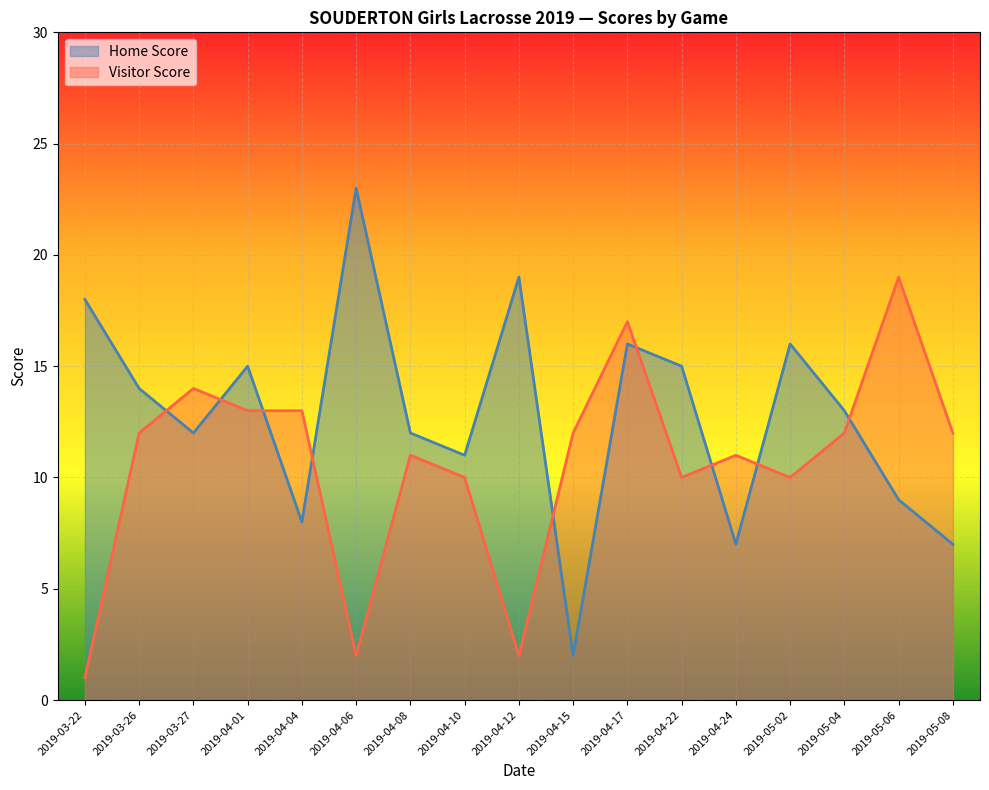

How many distinct data groups are displayed?

2